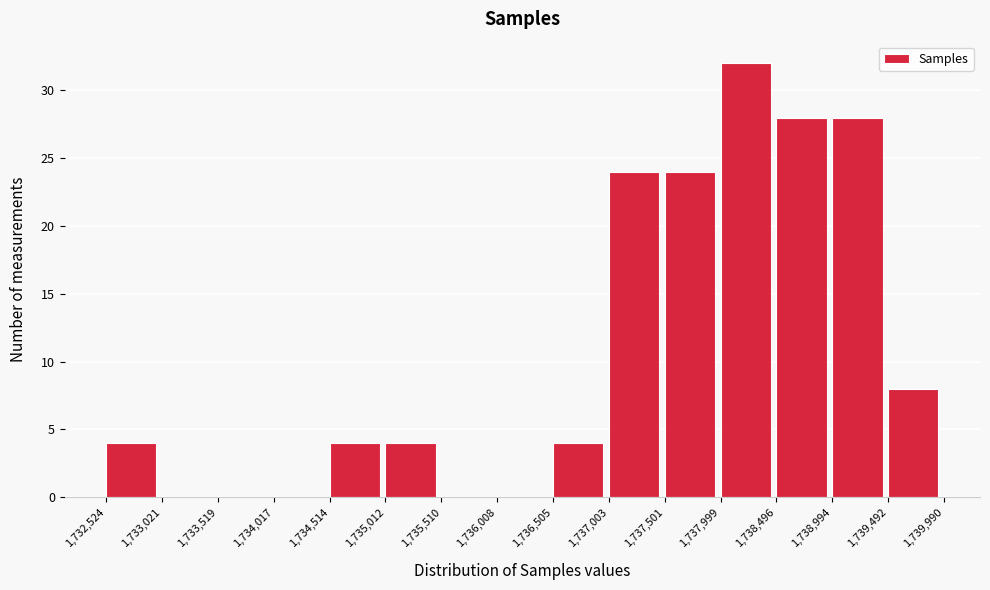

Reading left to right, transcribe this chart: for each bar, give the range it covers on the x-axis and its height. The values are not printed on the chart, so give them approximately, as read against the axis.

1,732,524 to 1,733,021: 4
1,733,021 to 1,733,519: 0
1,733,519 to 1,734,017: 0
1,734,017 to 1,734,514: 0
1,734,514 to 1,735,012: 4
1,735,012 to 1,735,510: 4
1,735,510 to 1,736,008: 0
1,736,008 to 1,736,505: 0
1,736,505 to 1,737,003: 4
1,737,003 to 1,737,501: 24
1,737,501 to 1,737,999: 24
1,737,999 to 1,738,496: 32
1,738,496 to 1,738,994: 28
1,738,994 to 1,739,492: 28
1,739,492 to 1,739,990: 8